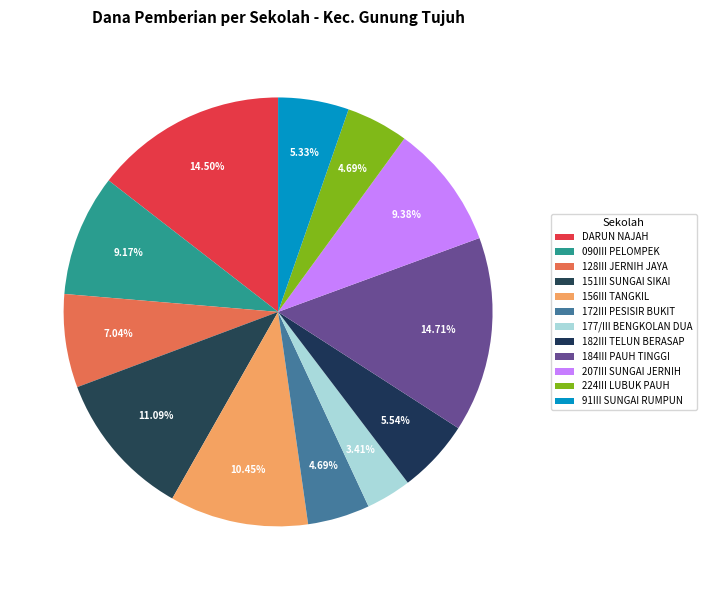

How many segments does this pie chart have?

12